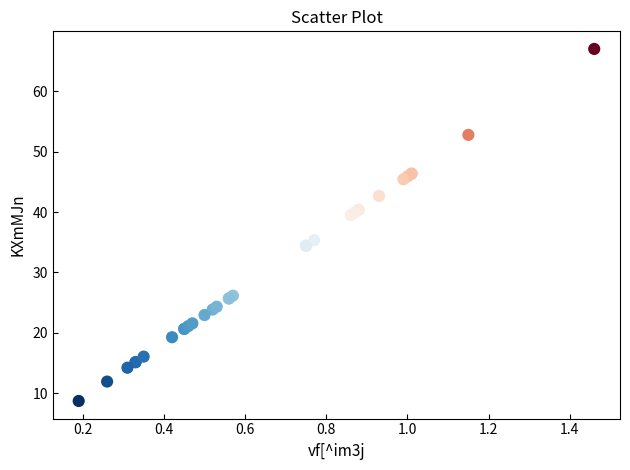

What Y value in the scatter plot is closest to 37?

35.3